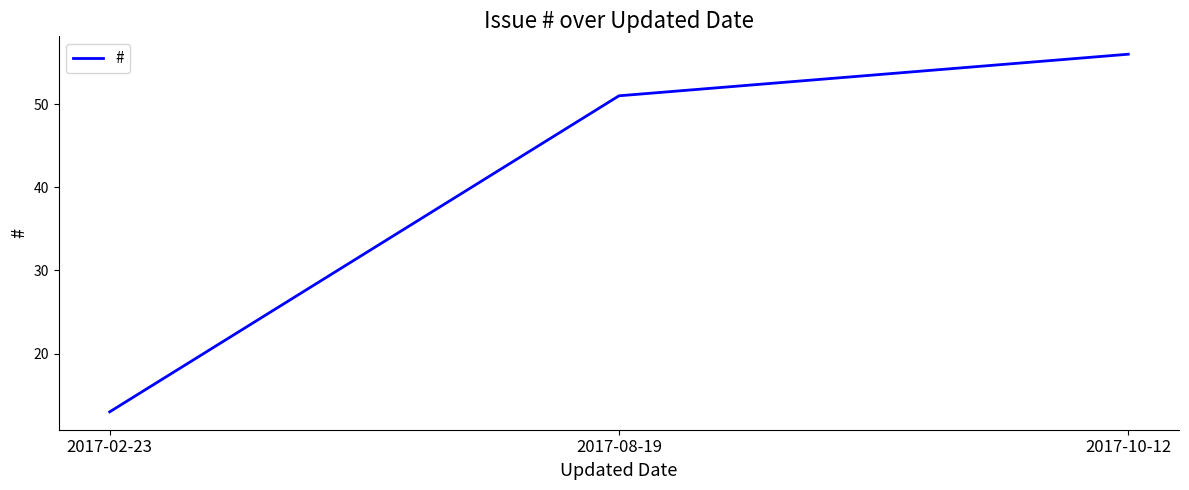

What value does the data have at 2017-08-19, to the nearest 10?

50